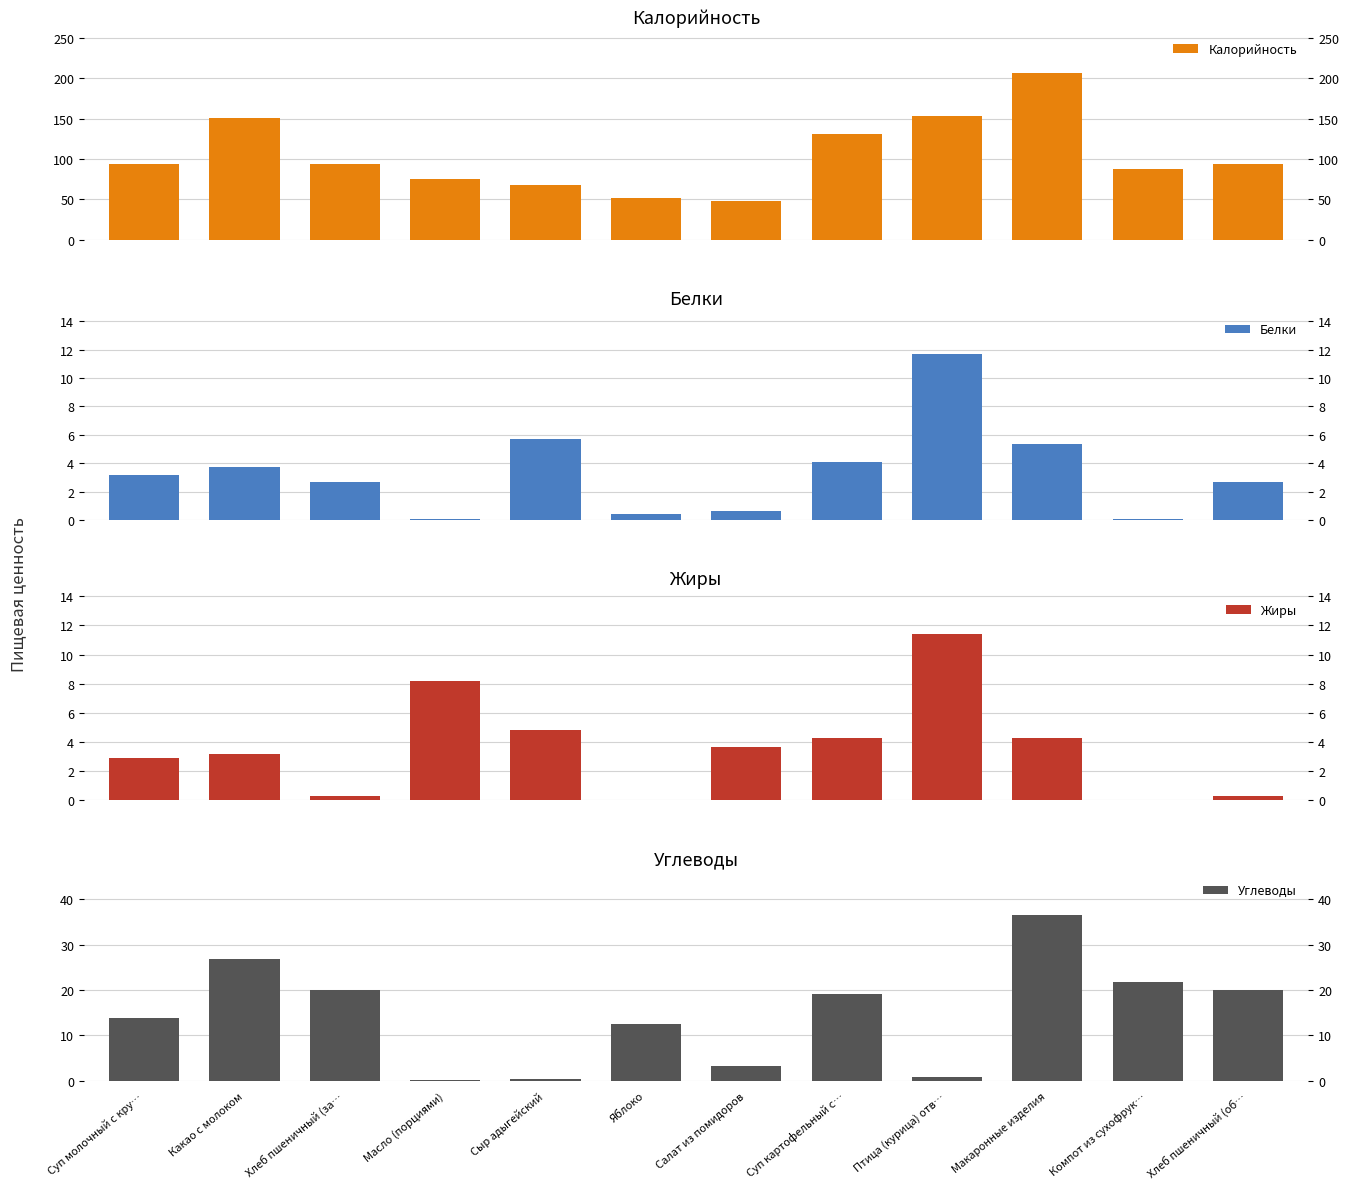

What is the label of the 5th bar from the left?

Сыр адыгейский